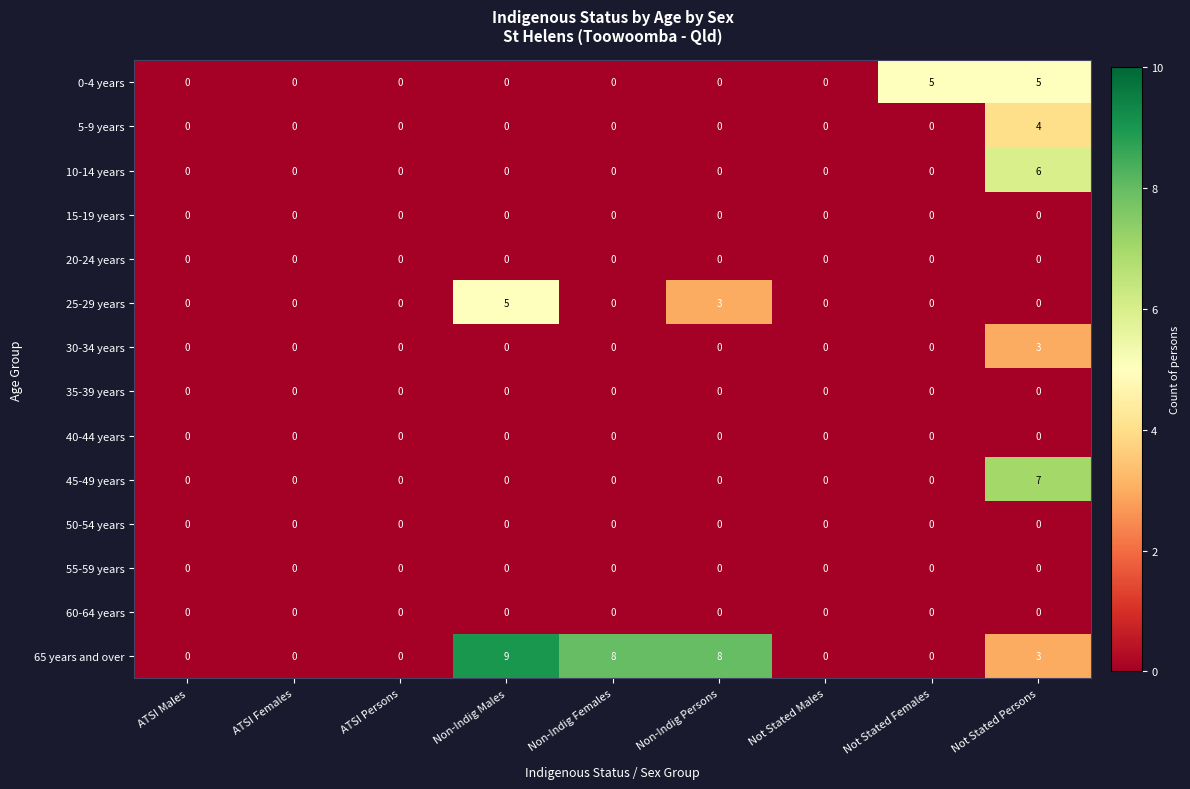

How many series are shown in this chart?

14